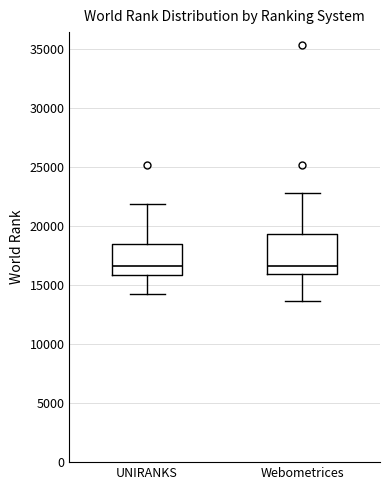

Reading left to right, read every box against the y-axis: the position of its median line, the range the box covers, and the ends of its whiskers. The values are not printed on the chart, so give them approximately, as read against the axis.

UNIRANKS: median 16500, box 16000 to 18500, whiskers 14000 to 22000
Webometrices: median 16500, box 16000 to 19500, whiskers 13500 to 23000